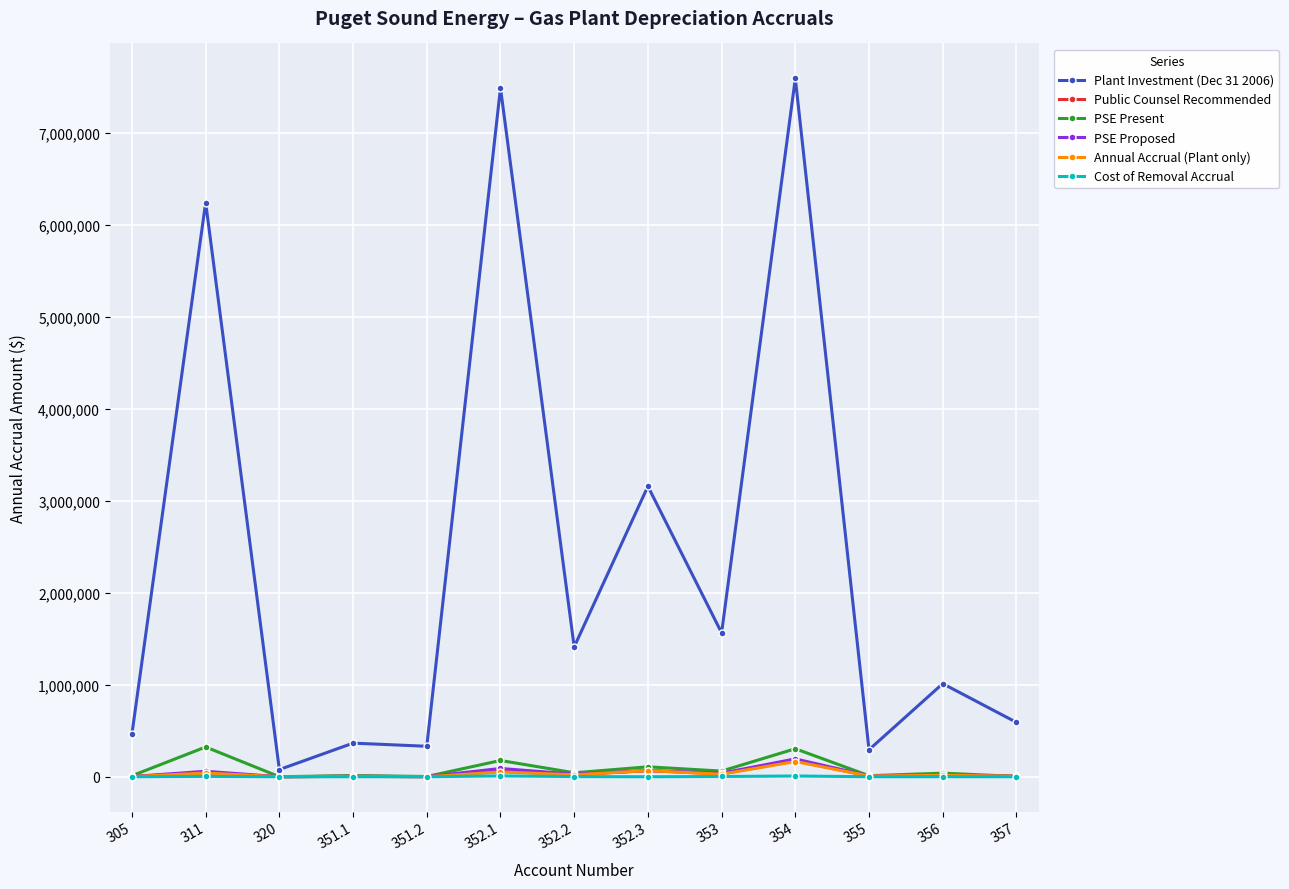

How many times do Public Counsel Recommended and PSE Proposed cross each other?

5